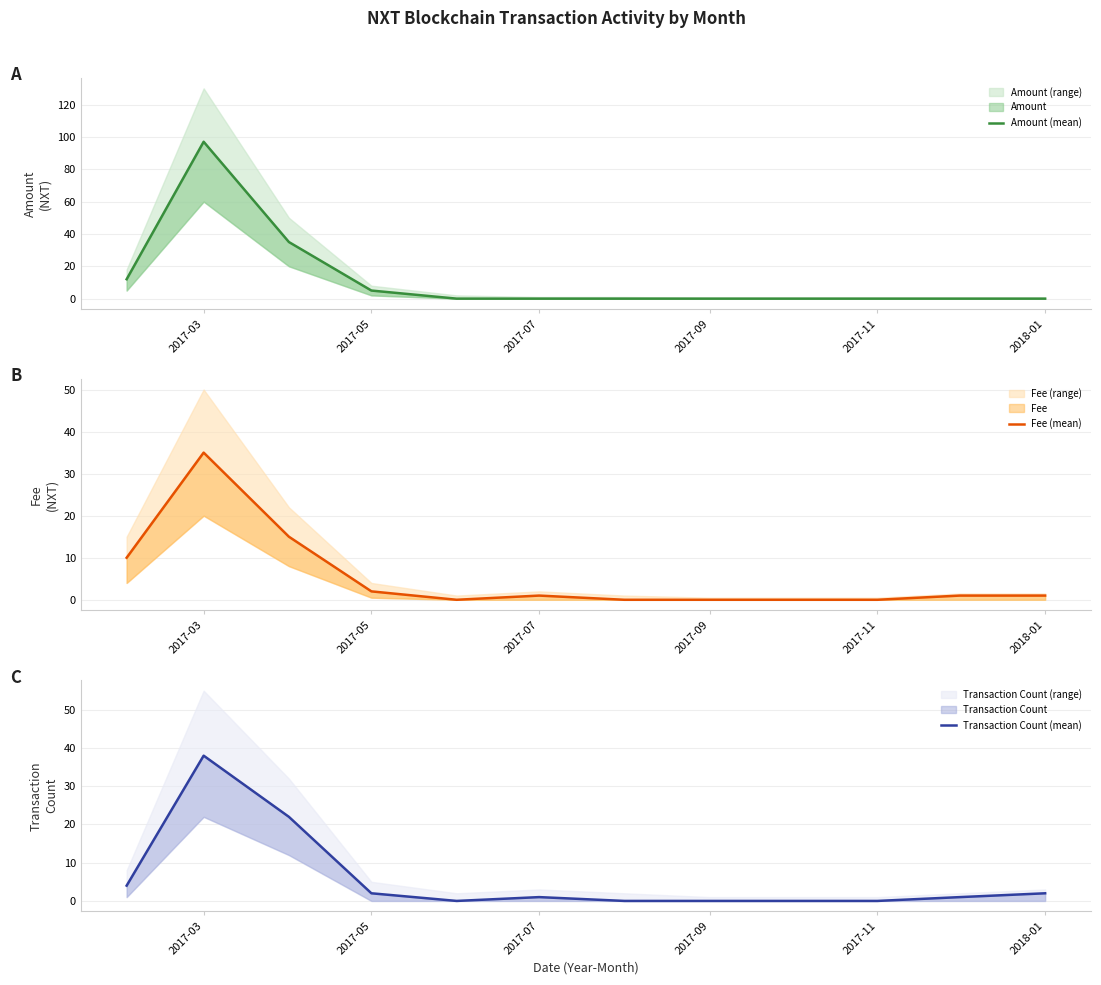

What is the total value across all series at 2018-01?

3.0